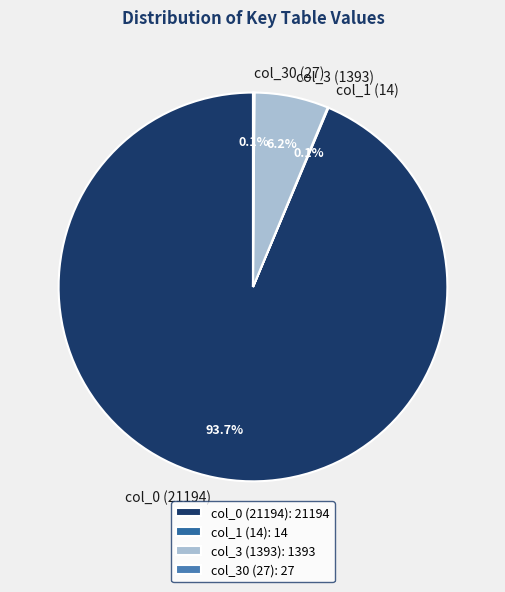

Does col_0 (21194) account for over 50% of the chart?

Yes